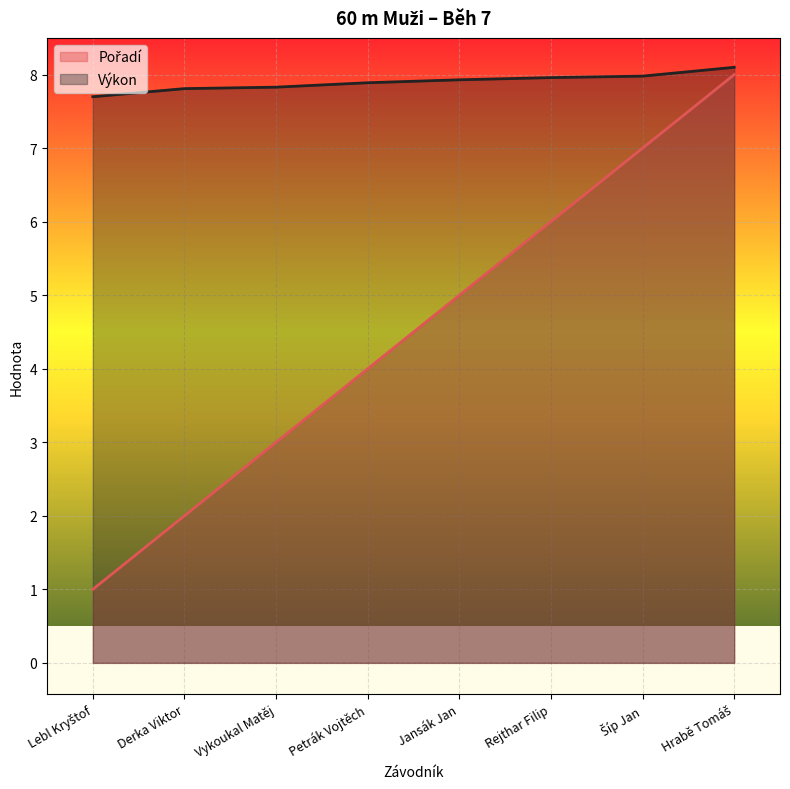

What are all the series names shown in the legend?

Pořadí, Výkon